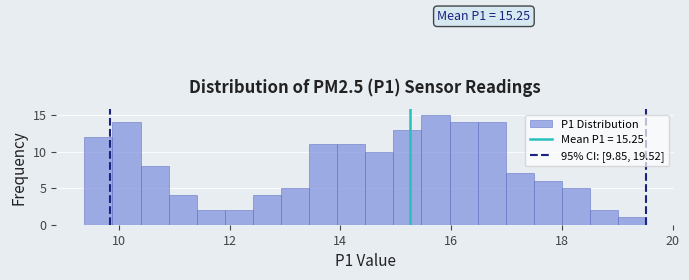

Around what value on the x-axis is the tallest bar? Give the approximate position of its centre, as read against the axis.

15.8